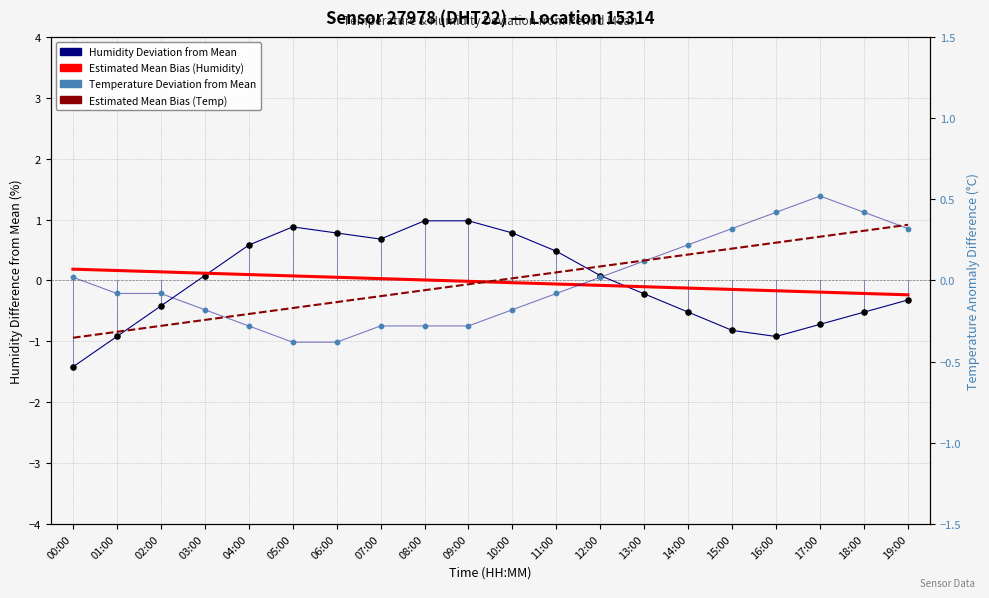

Which series has the widest spread of Y values?

Humidity Deviation from Mean